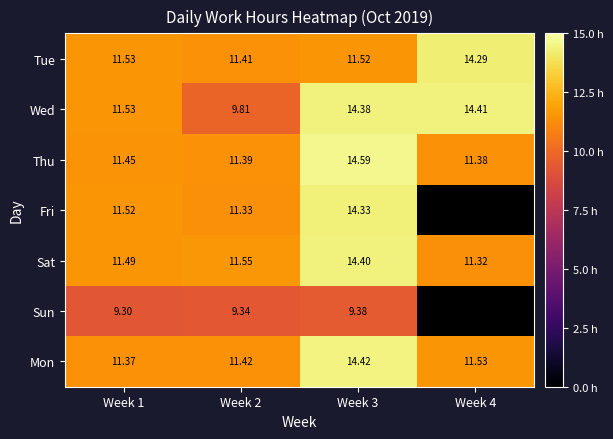

At which category does the chart reach its peak across all series?

Week 3